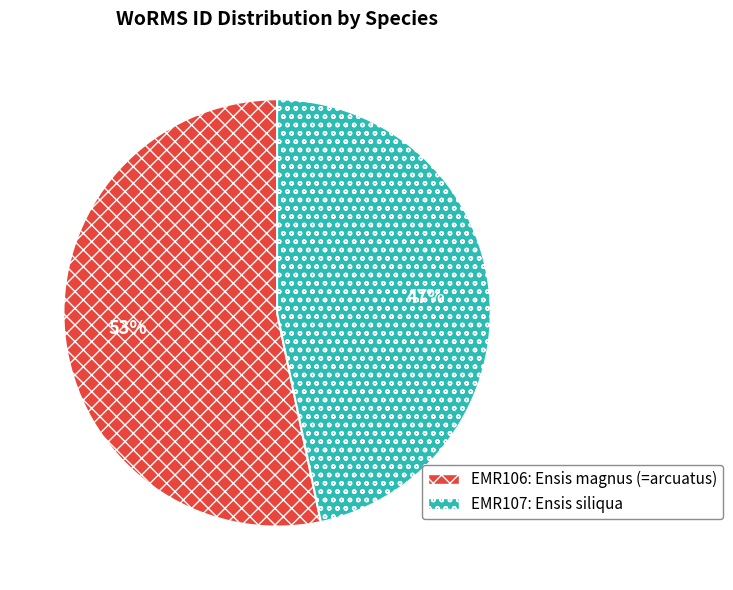

To the nearest percent, what is the average slice percentage?

50%